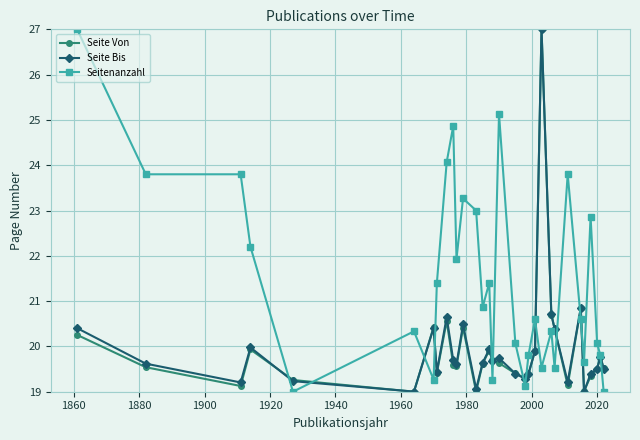

Which series ends up on top after the final intersection of Seitenanzahl and Seite Bis?

Seite Bis